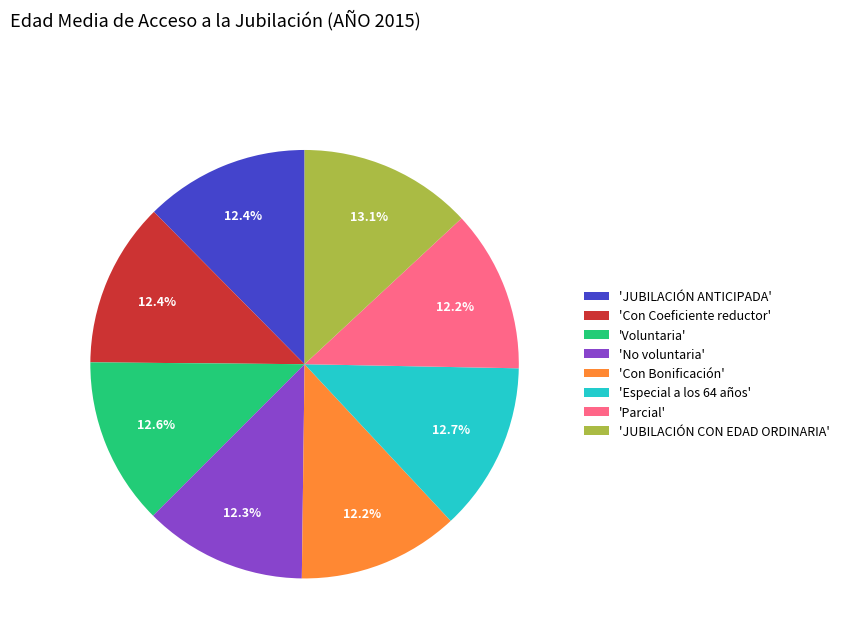

What is the ratio of the value at 'Voluntaria' to the value at 'JUBILACIÓN ANTICIPADA'?

1.0